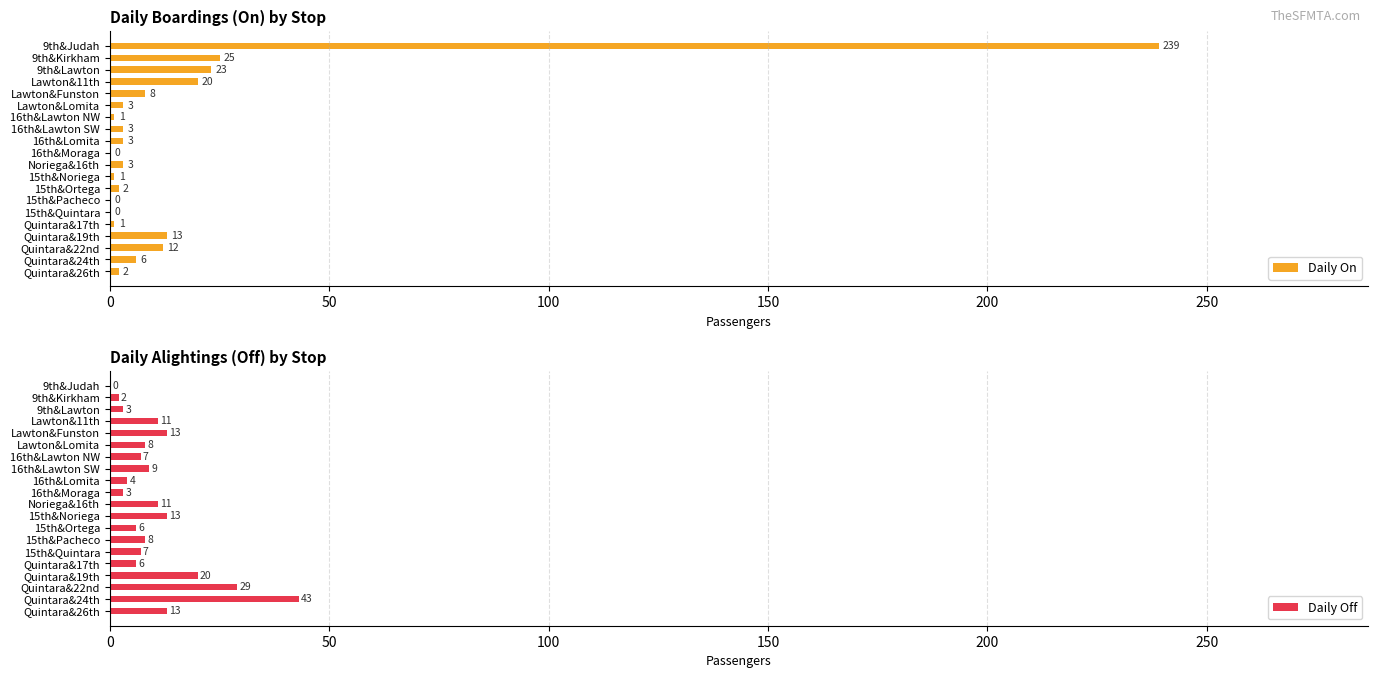

Is it true that Daily On equals 3 at 16th&Lomita?

True